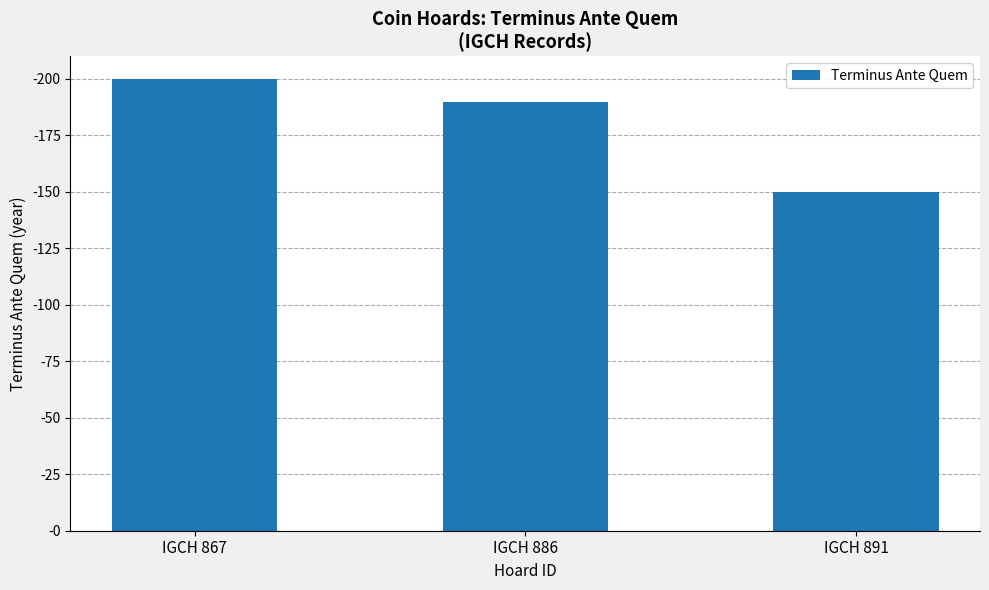

Reading right to left, list all the values displayed in this chart.

IGCH 891=150	IGCH 886=190	IGCH 867=200